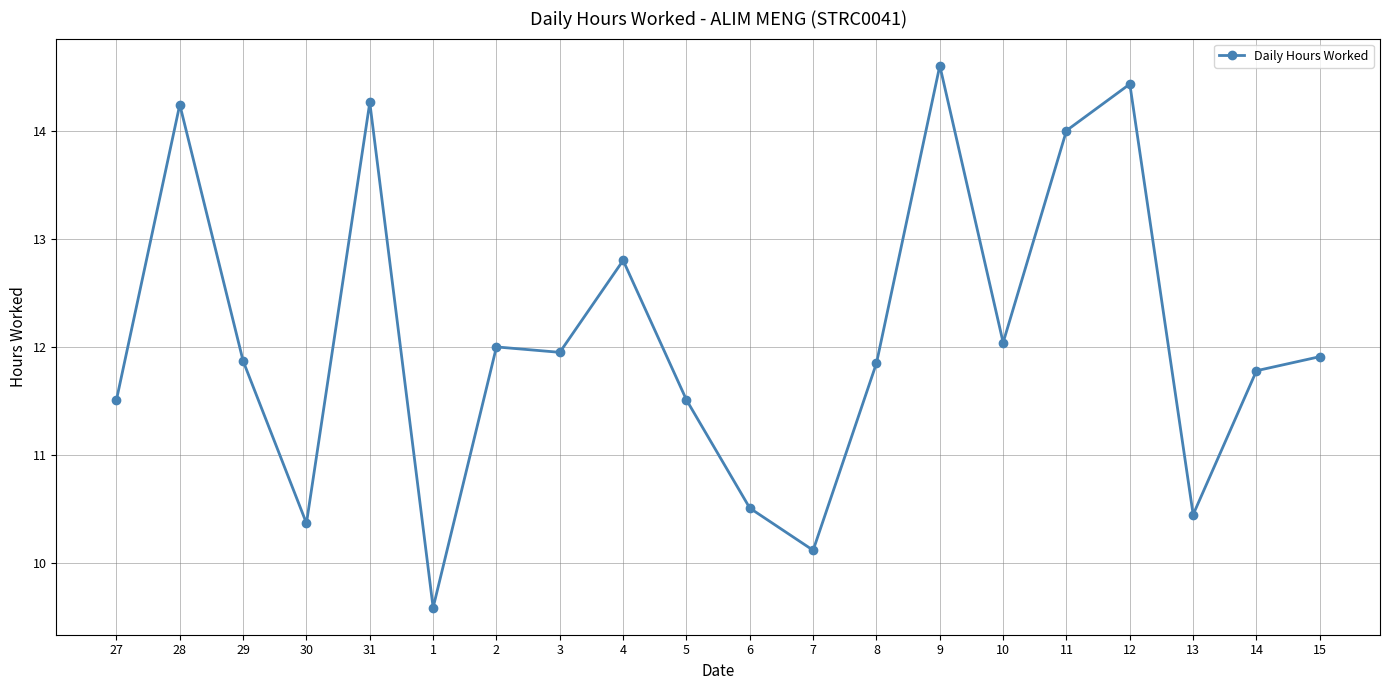

Where is the first local minimum?

30